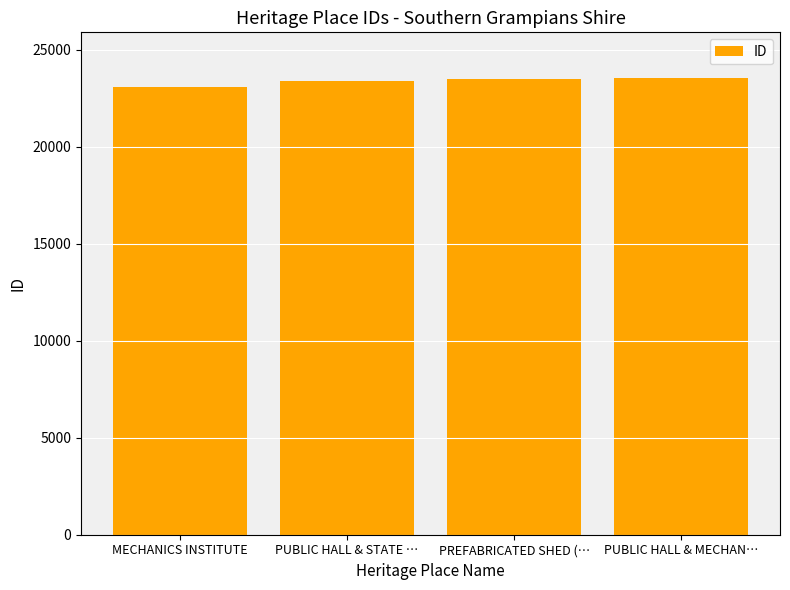

What is the sum of the values at PUBLIC HALL & MECHAN… and PREFABRICATED SHED (…?

47017